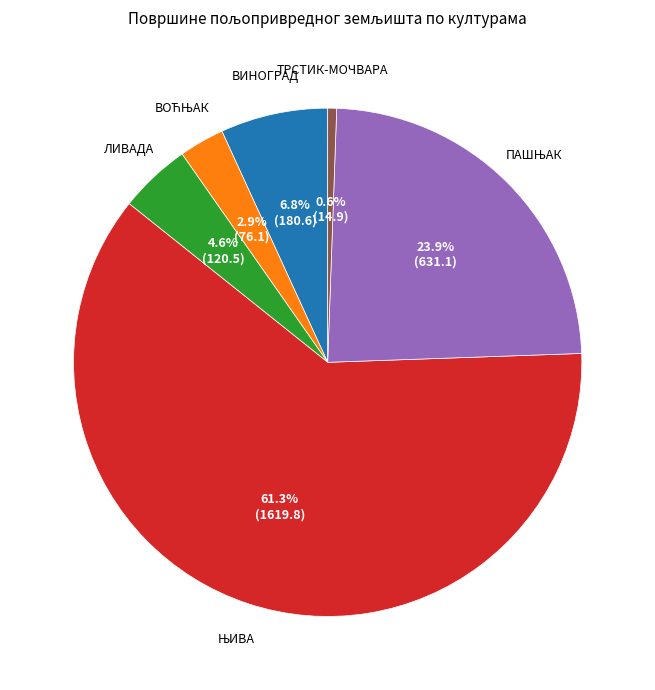

Is there a majority slice in this chart?

Yes